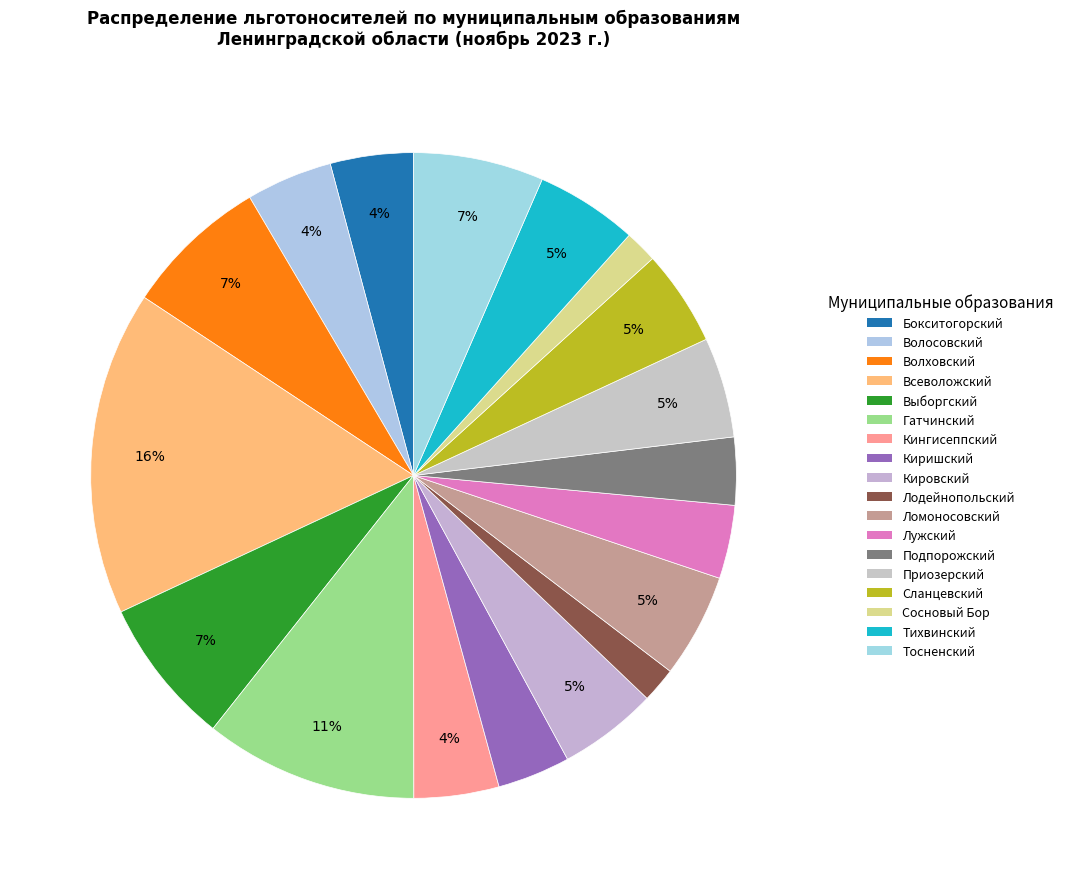

To the nearest percent, what portion does Тихвинский represent?

5%